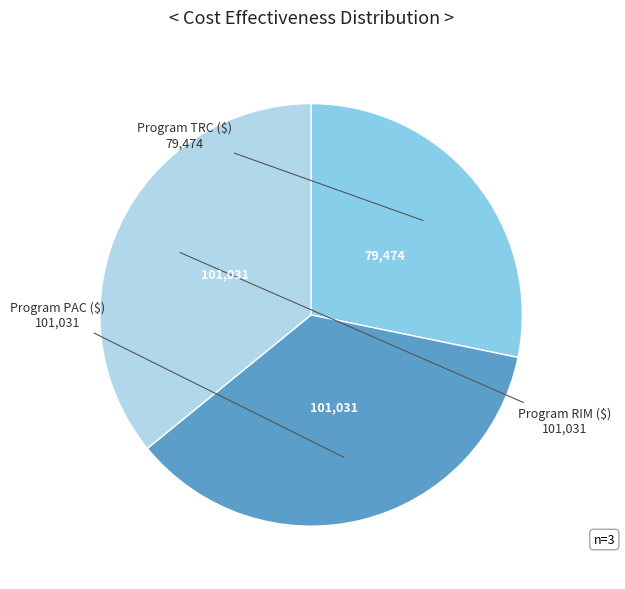

Is there any slice that represents more than half of the pie?

No